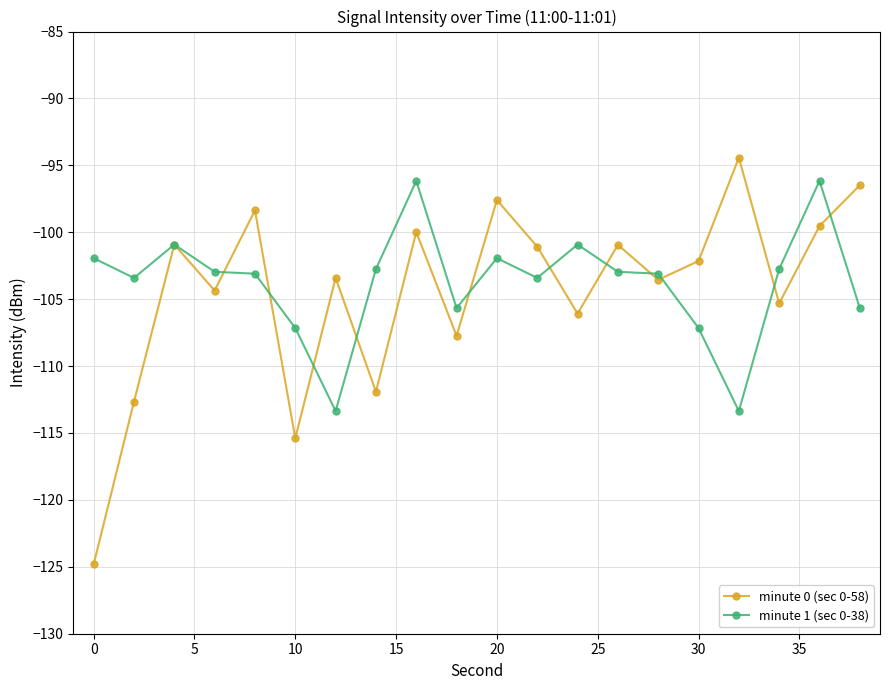

True or false: minute 1 (sec 0-38) and minute 0 (sec 0-58) intersect in this chart.

True